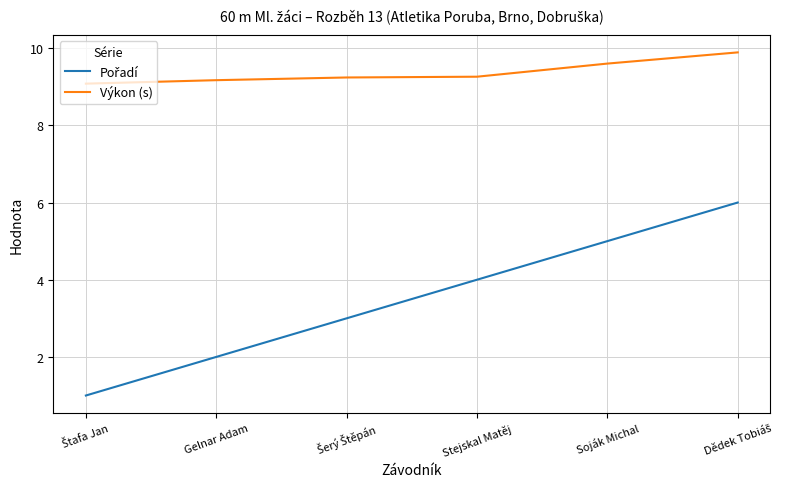

What is the total value across all series at Stejskal Matěj?

13.3